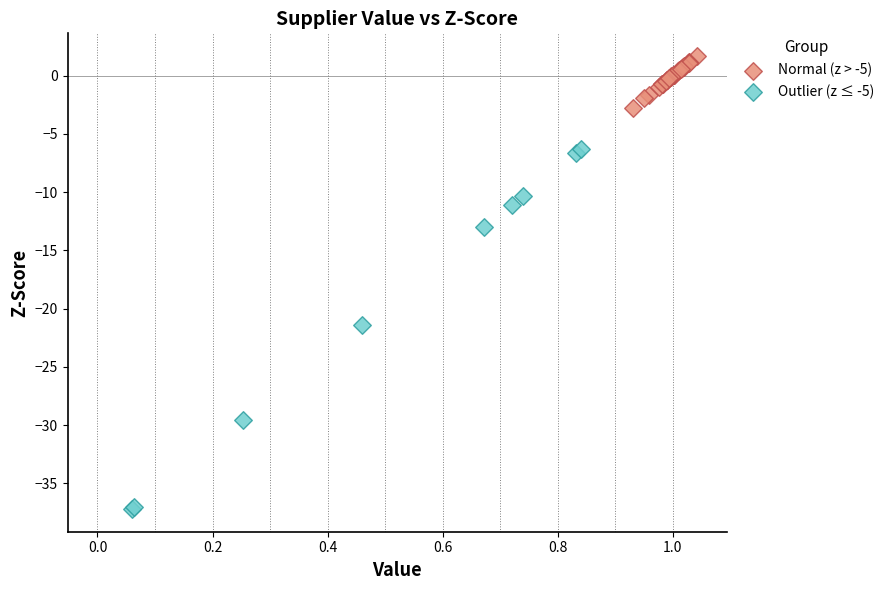

Which series contains the highest Y value?

Normal (z > -5)